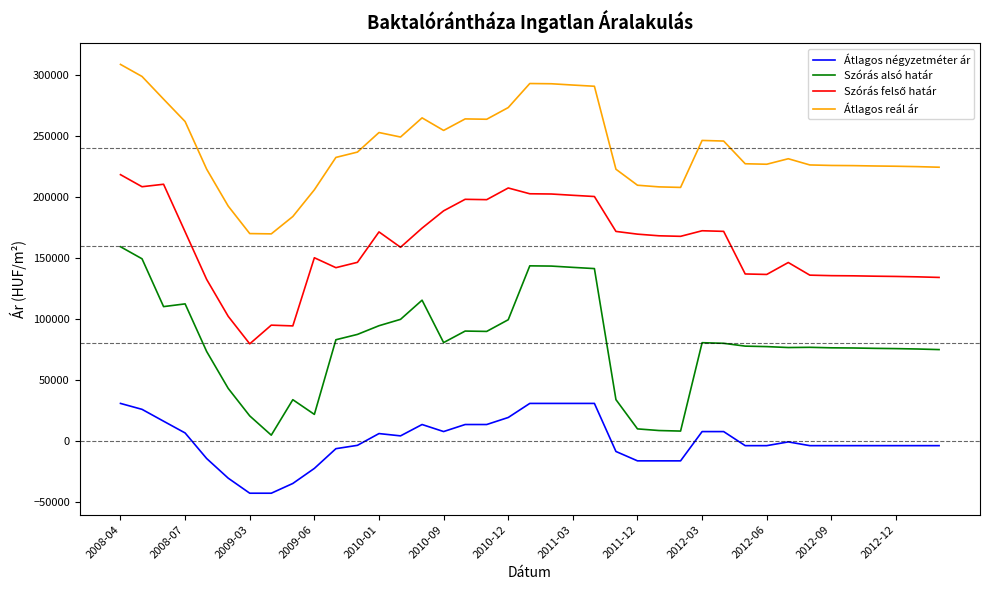

True or false: Szórás alsó határ and Átlagos reál ár cross at least once.

False